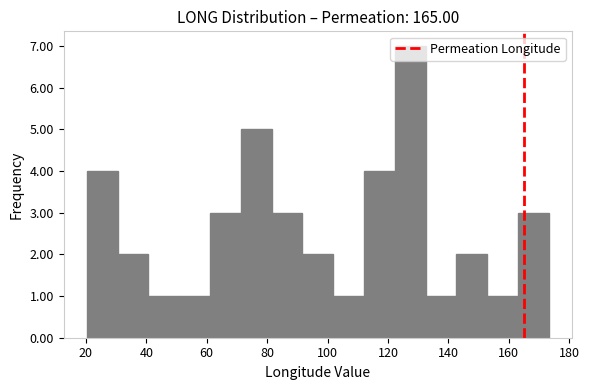

Reading left to right, transcribe this chart: for each bar, give the range it covers on the x-axis and its height. Neither the bar edges nor the heights are printed on the chart, so give them approximately, as read against the axes.

20 to 30: 4
30 to 40: 2
40 to 50: 1
50 to 62: 1
62 to 72: 3
72 to 82: 5
82 to 92: 3
92 to 102: 2
102 to 112: 1
112 to 122: 4
122 to 132: 7
132 to 142: 1
142 to 152: 2
152 to 164: 1
164 to 174: 3